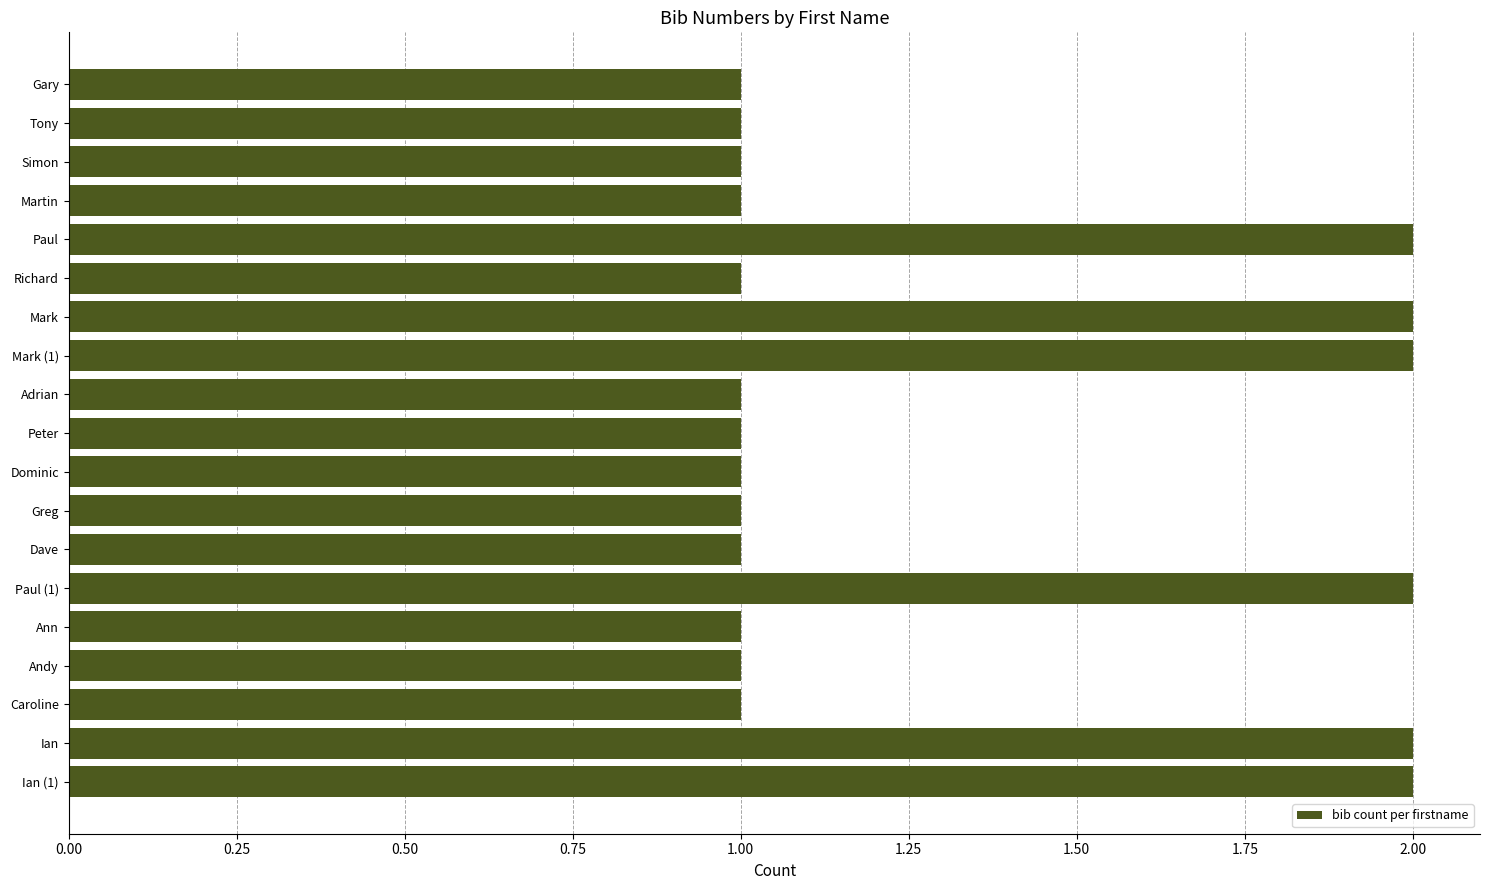

What is the sum of all values?

25